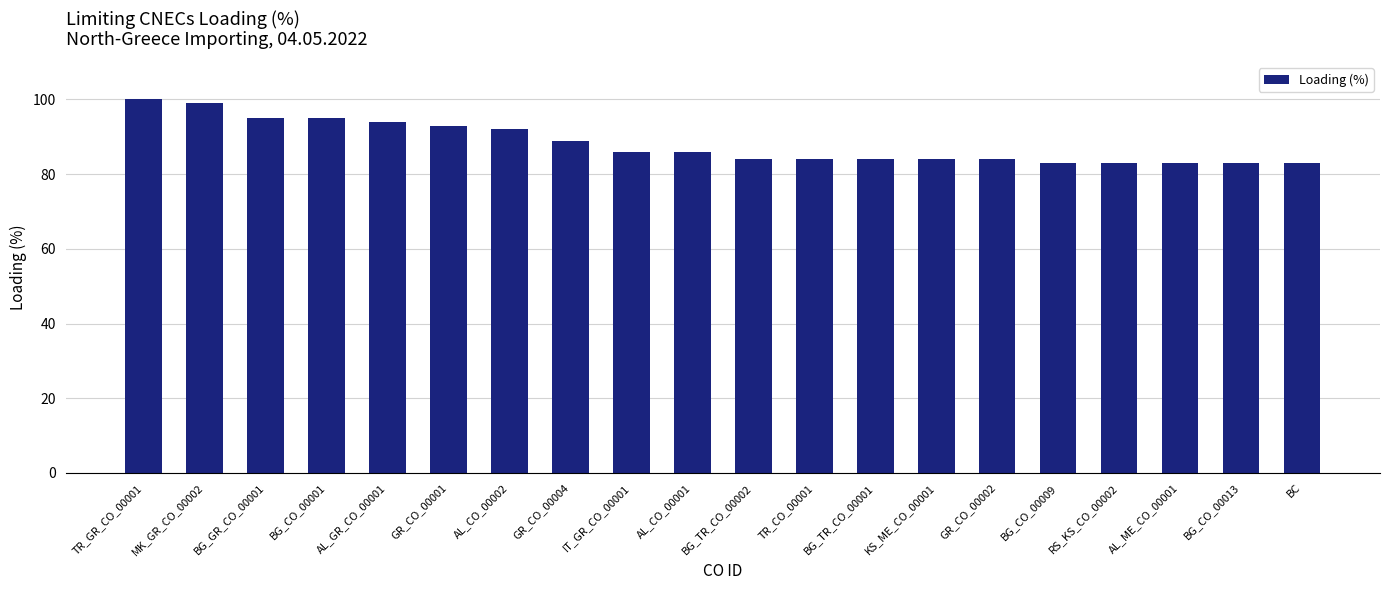

Does the chart contain stacked bars?

No